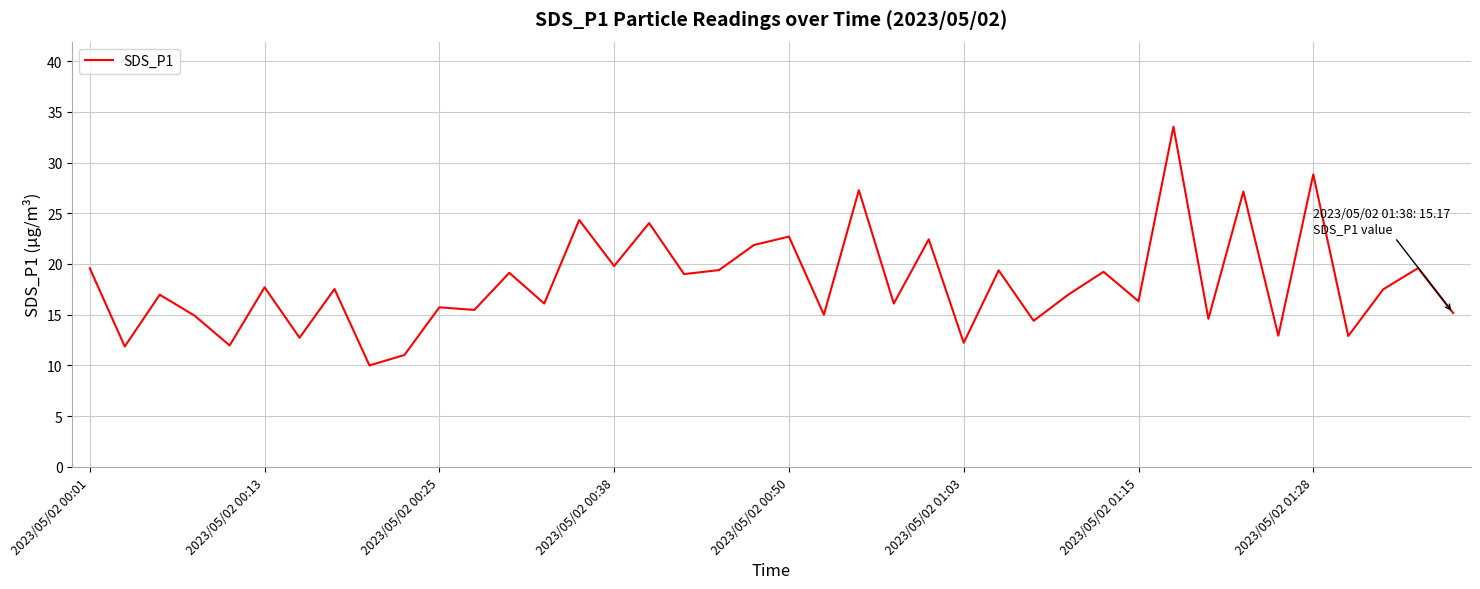

What is the smallest value displayed?

10.0